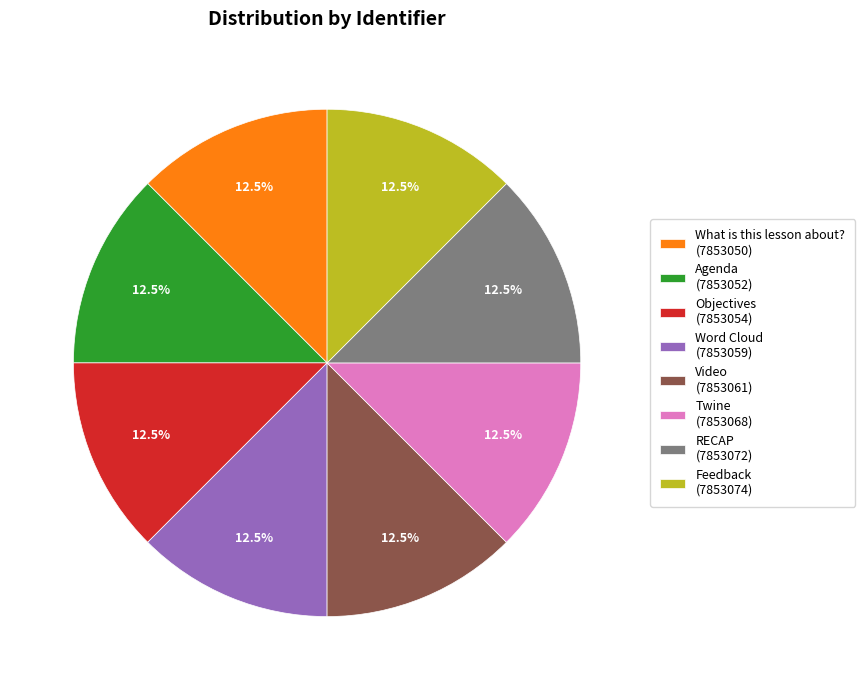

Approximately how many times larger is the value at Objectives (7853054) compared to Agenda (7853052)?

1.0